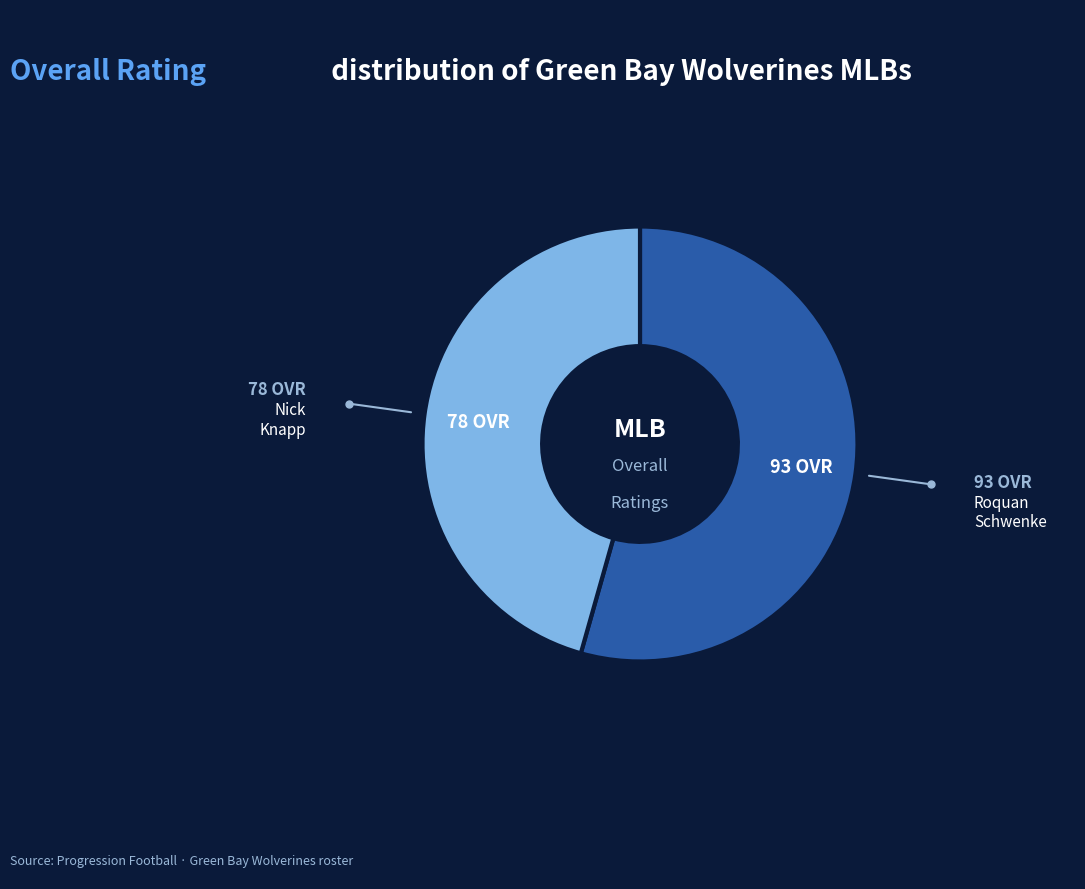

Is the sum of Nick and Roquan greater than half?

Yes